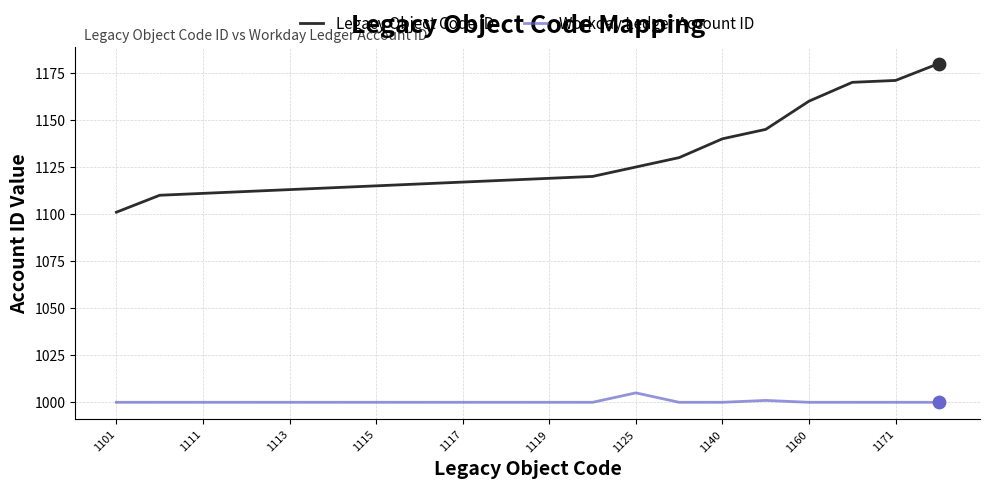

Which series has the largest total across all categories?

Legacy Object Code ID